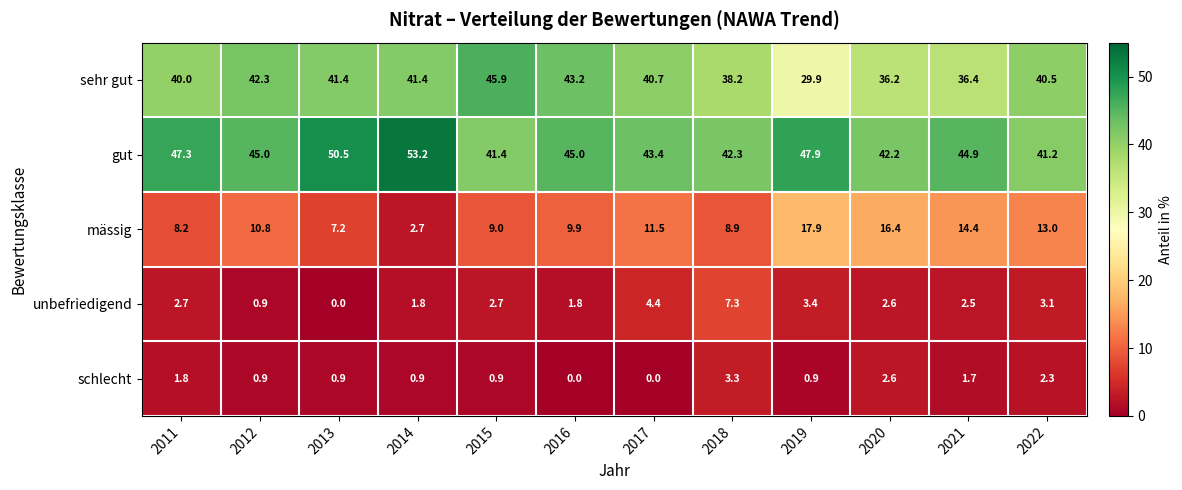

What is the lowest value of the gut series?

41.2